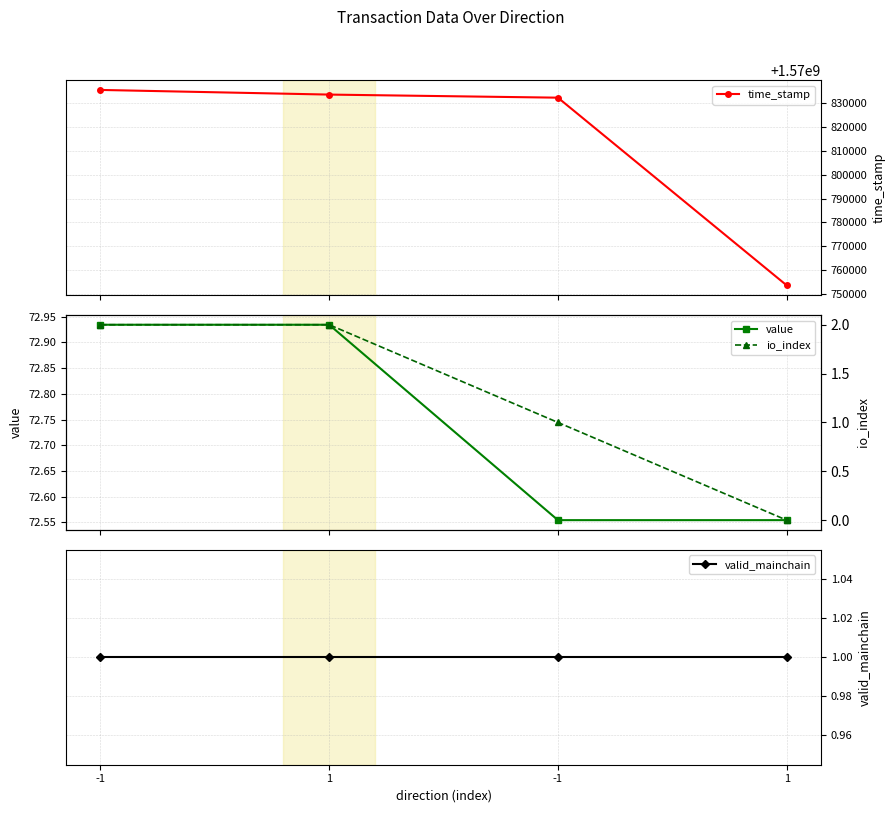

The io_index series shows 2.0 at 1. True or false?

True